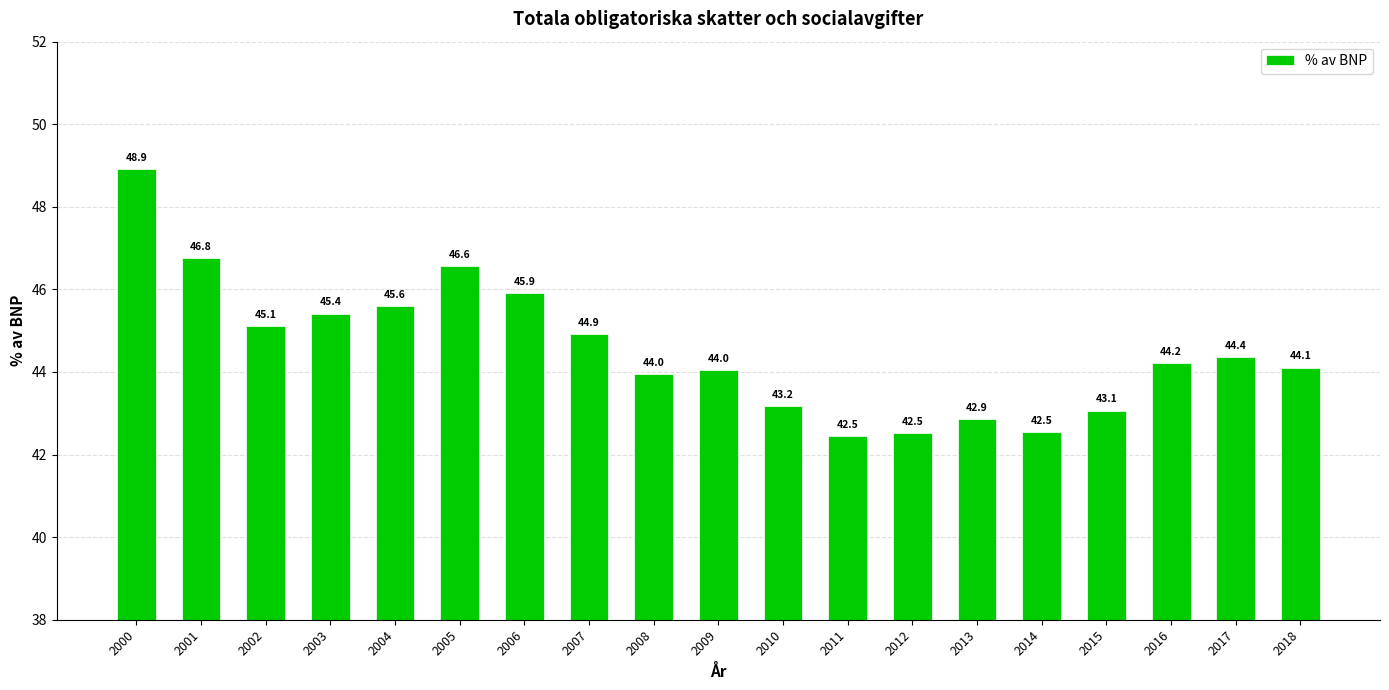

Between 2017 and 2005, which is larger?

2005